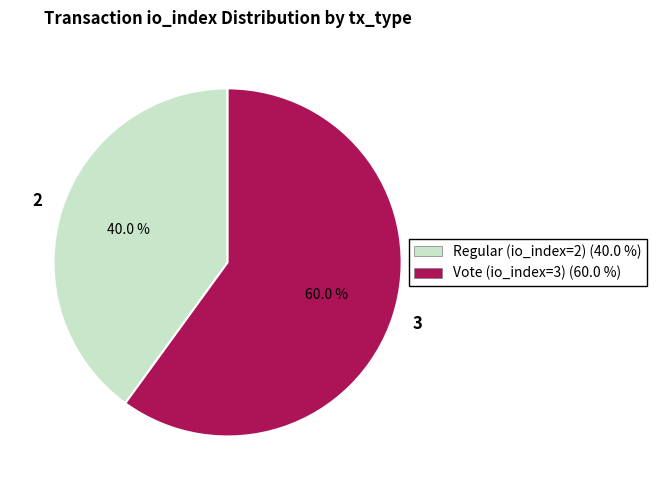

To the nearest percent, what is the difference between the Regular (io_index=2) and Vote (io_index=3) slice percentages?

20%